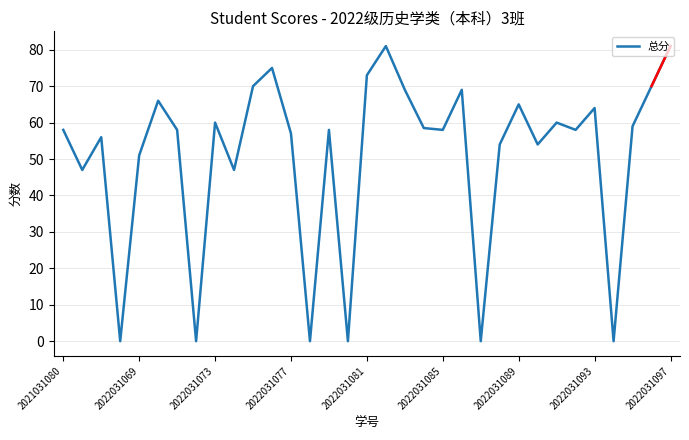

How many interior local valleys (lower than both neighbors) does the data have?

11